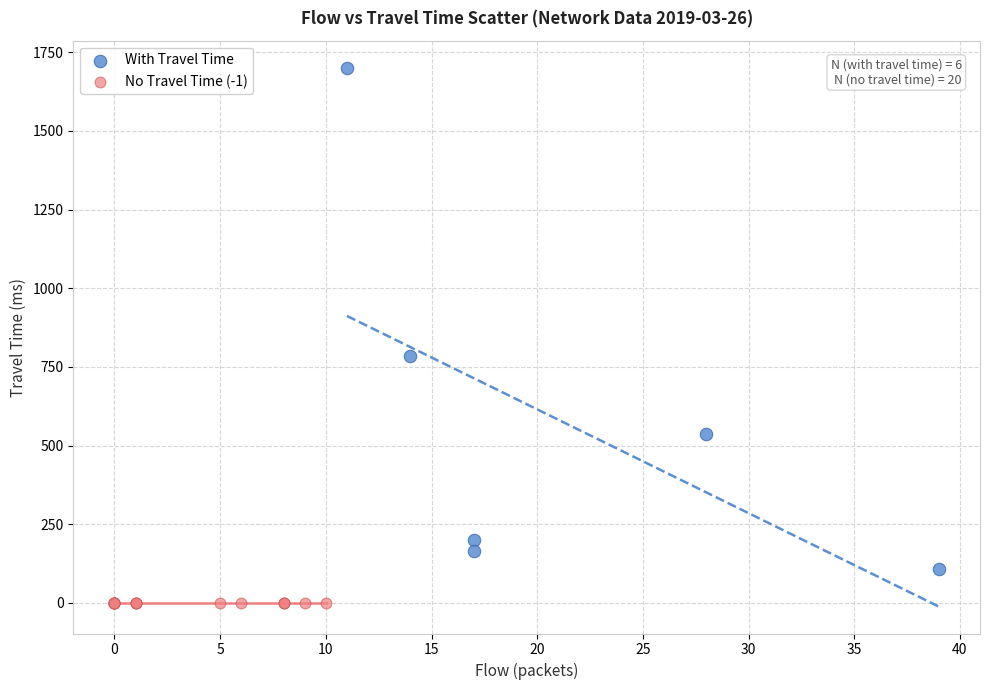

Which series reaches the maximum Y coordinate?

With Travel Time